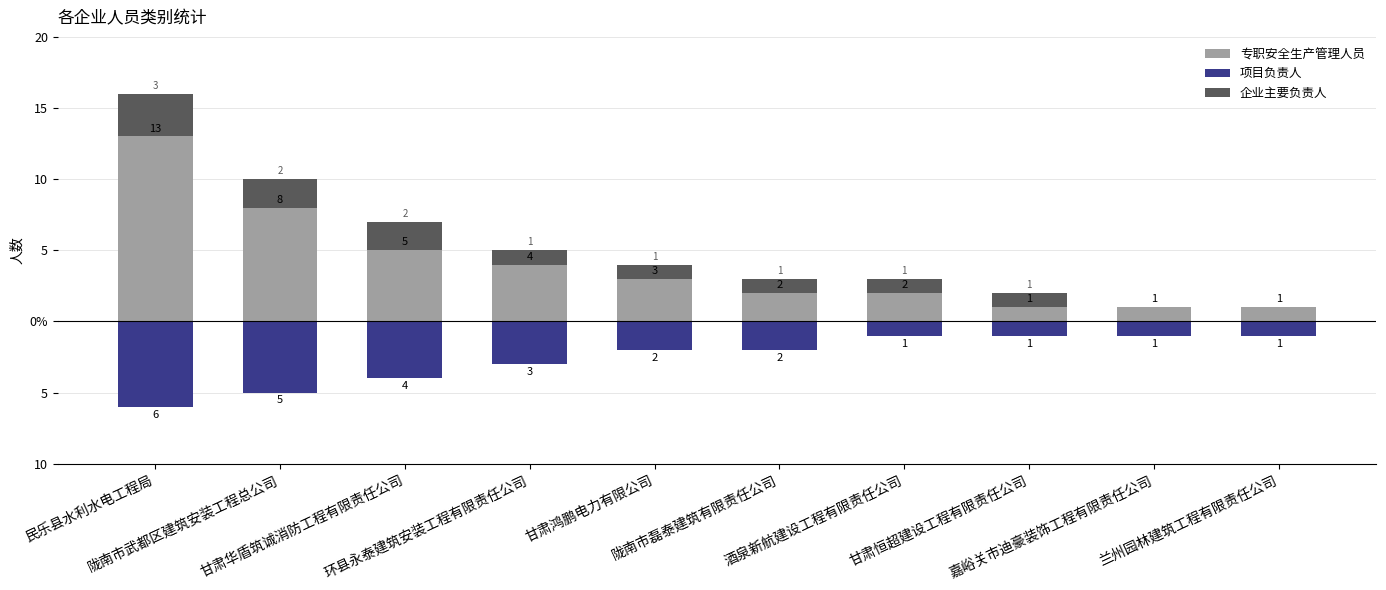

What is the label of the 9th bar from the left?

嘉峪关市迪豪装饰工程有限责任公司